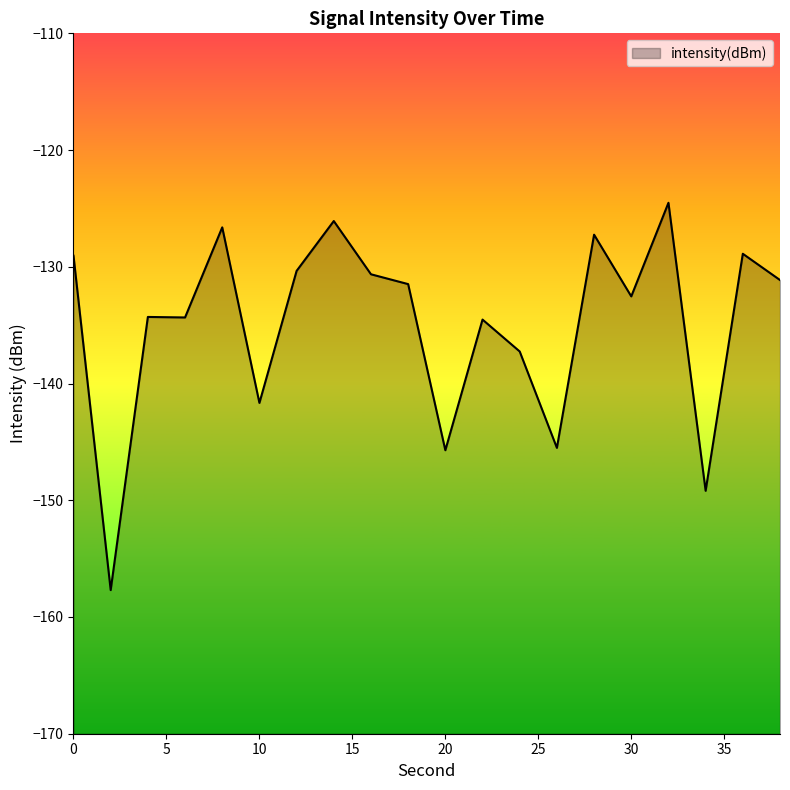

What is the minimum value shown in the chart?

-157.7